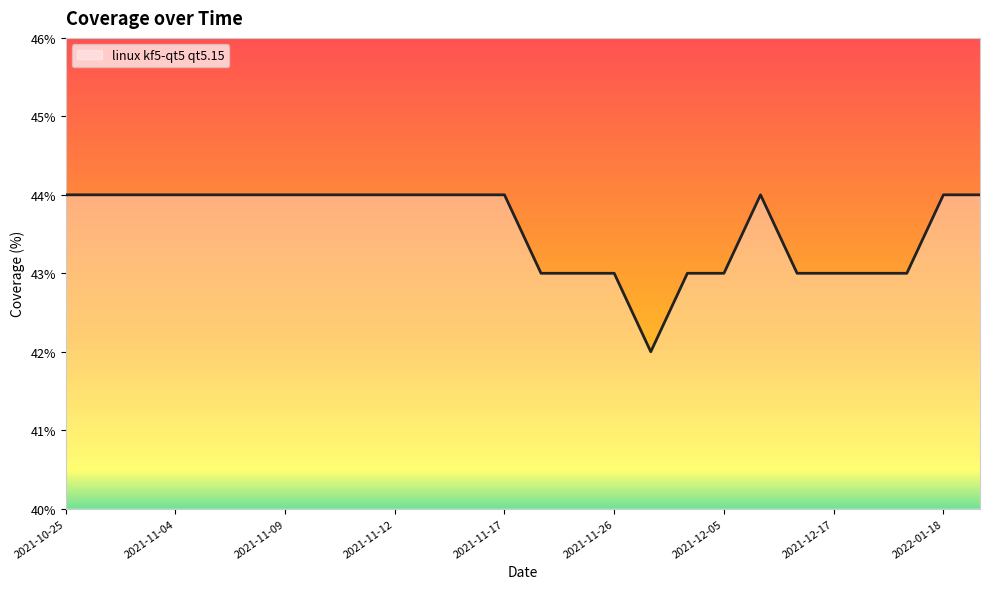

What is the smallest value displayed?

42